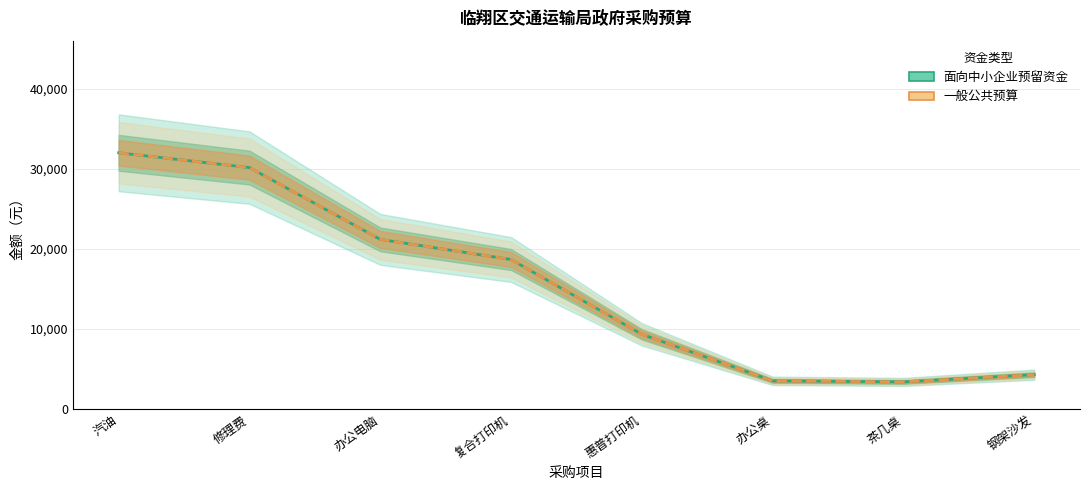

How many values in the 一般公共预算 series are below 18695?

4